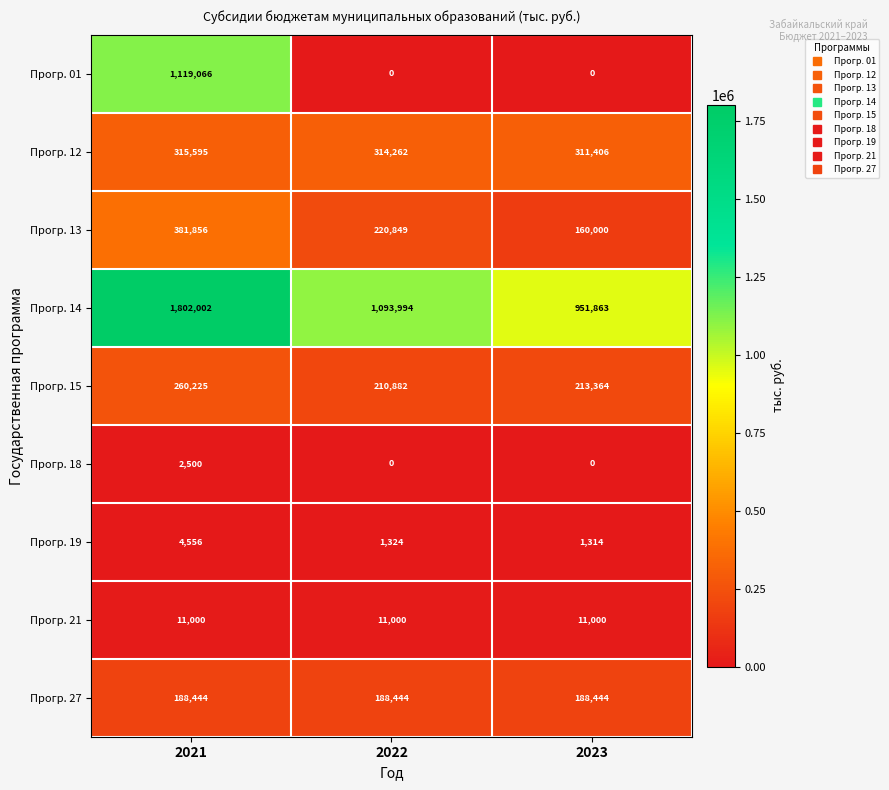

What is the approximate value of Прогр. 14 at 2021, to the nearest 100?

1802000